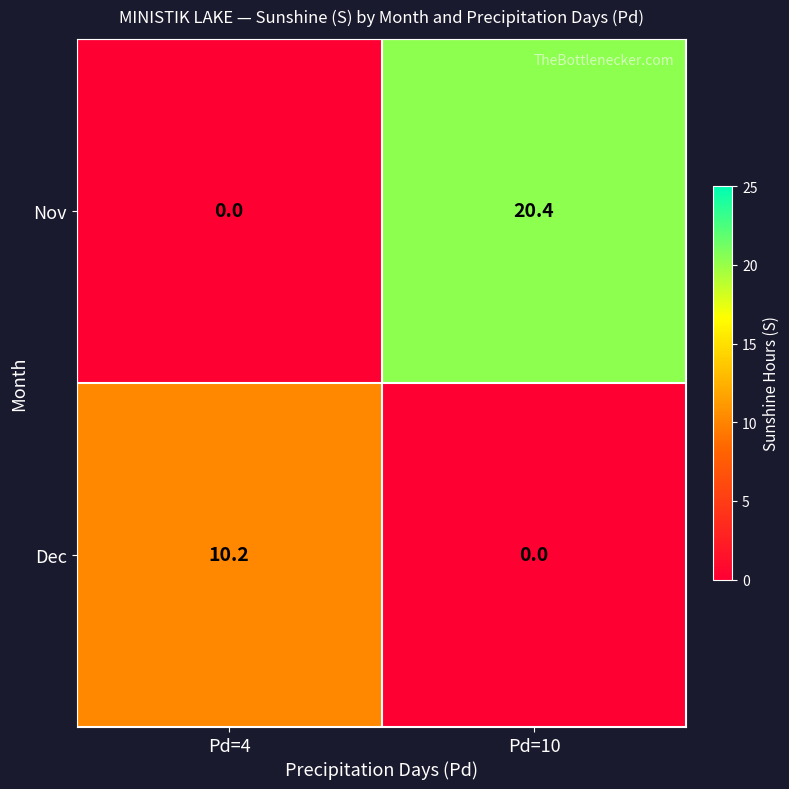

What is the total value across all series at Pd=10?

20.4